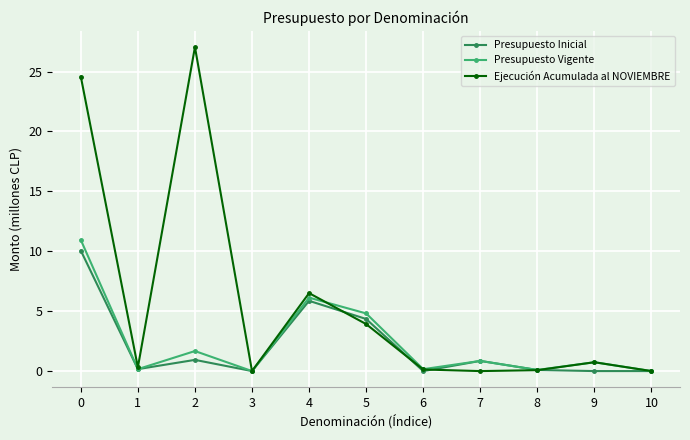

The value of Presupuesto Inicial at 4 is 5.9. True or false?

True